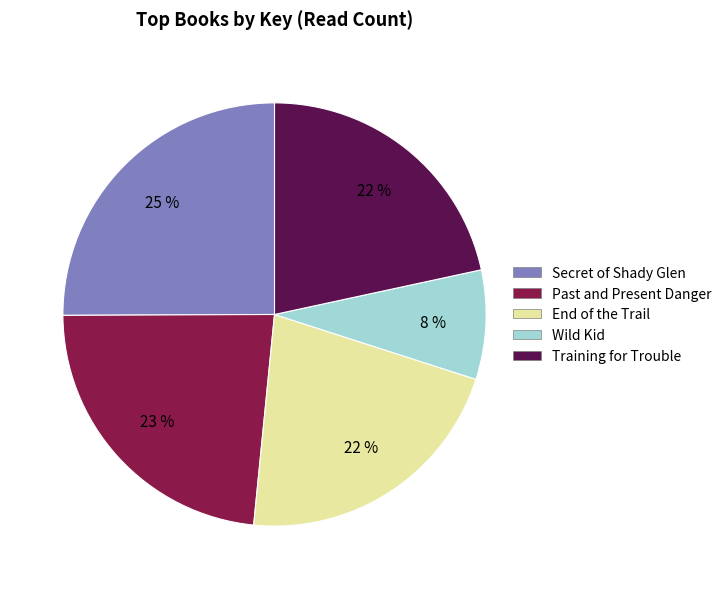

How many segments does this pie chart have?

5